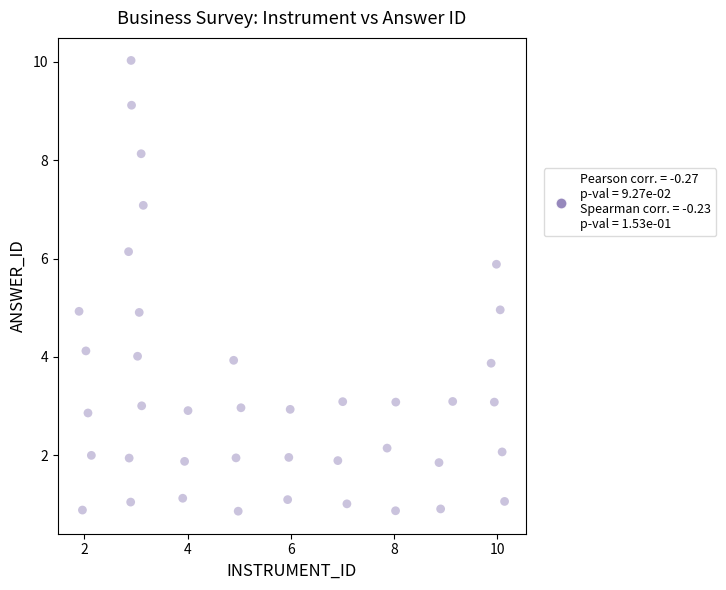

What is the range of Y values (max minus min)?

9.2